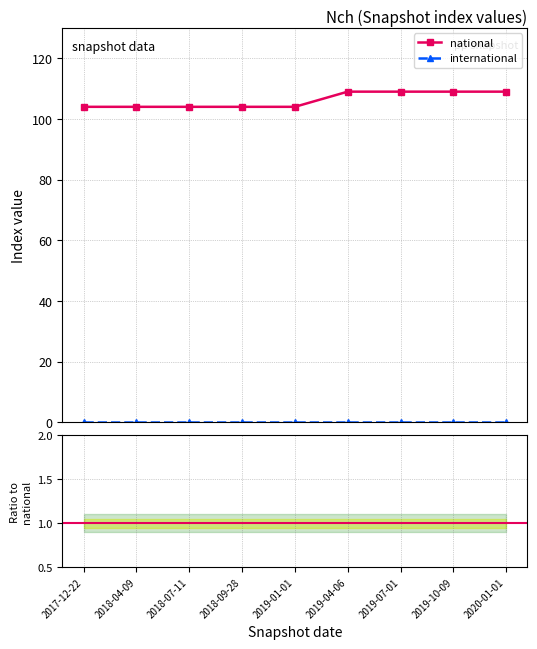

Reading left to right, extract all data points from this chart.

2017-12-22=104	2018-04-09=104	2018-07-11=104	2018-09-28=104	2019-01-01=104	2019-04-06=109	2019-07-01=109	2019-10-09=109	2020-01-01=109